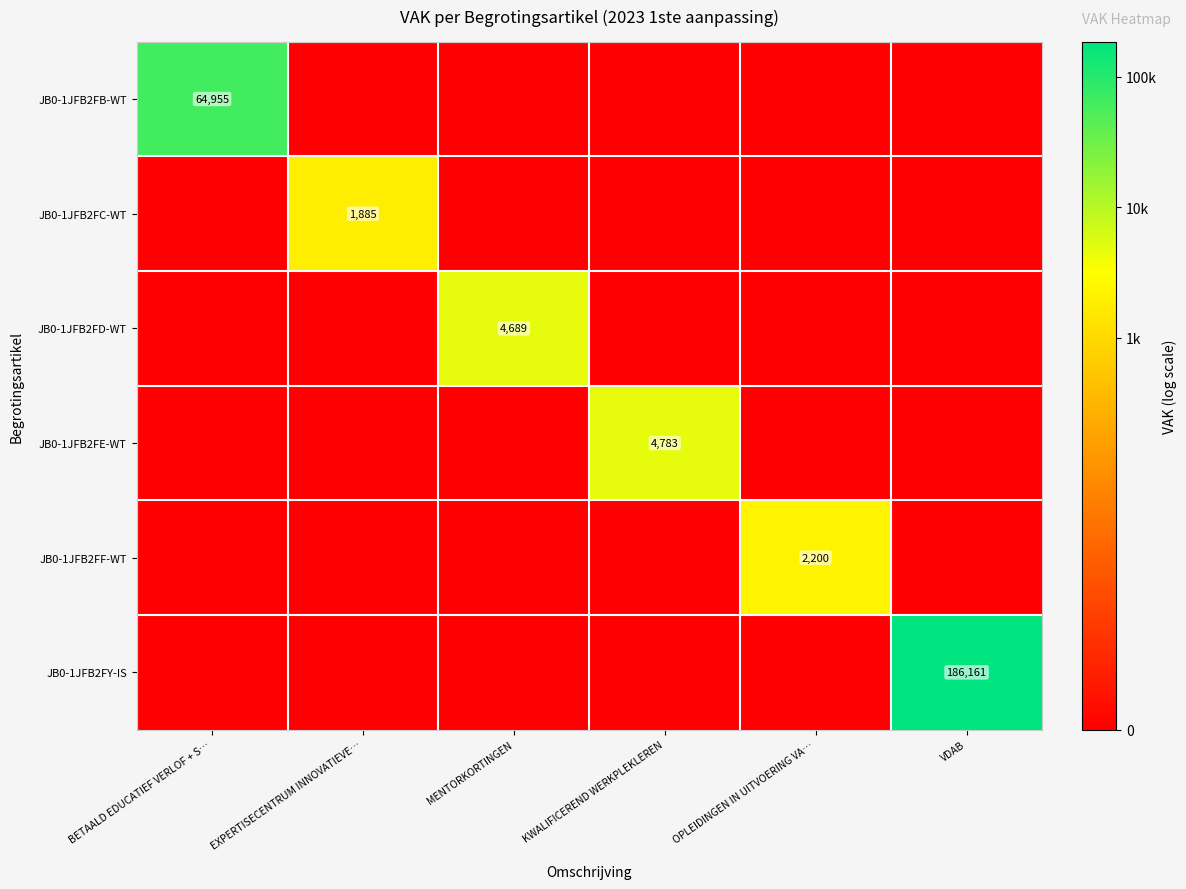

At which category is the sum across all series the highest?

VDAB